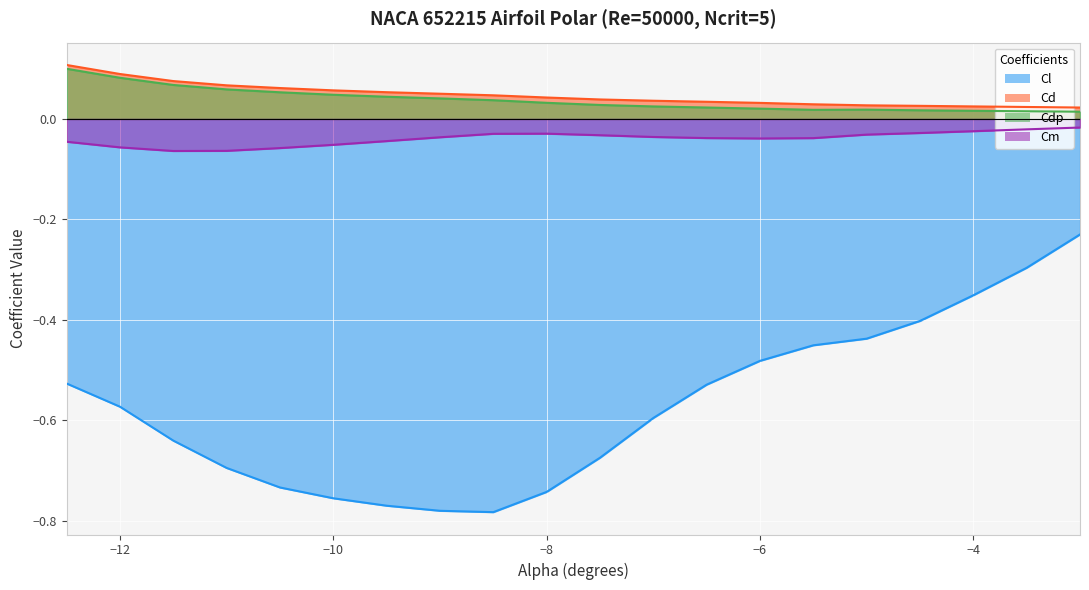

Count the Cd values in the range 0 to 1.

20